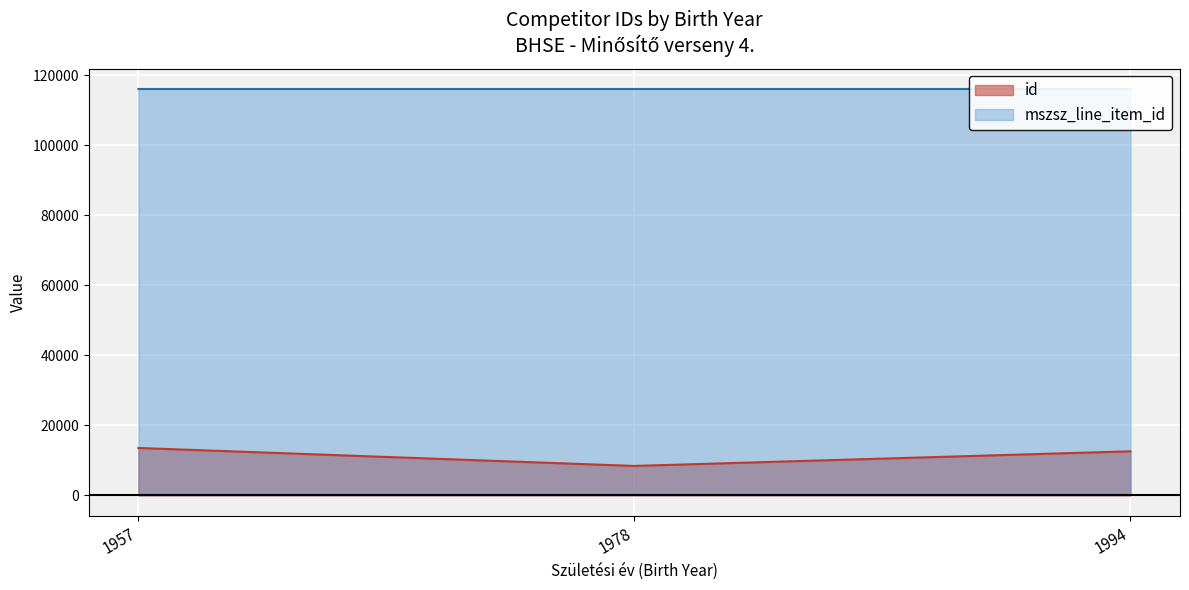

Rank the series by their maximum value, from lowest to highest.

id, mszsz_line_item_id